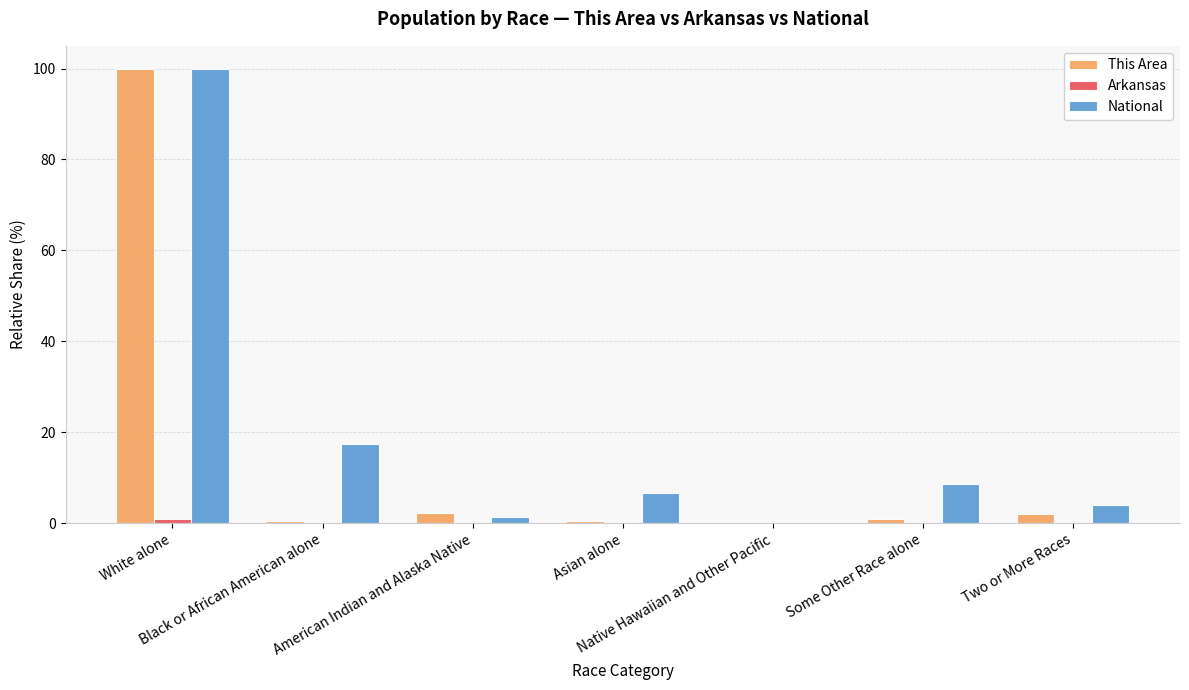

What is the sum of all This Area values?

106.3